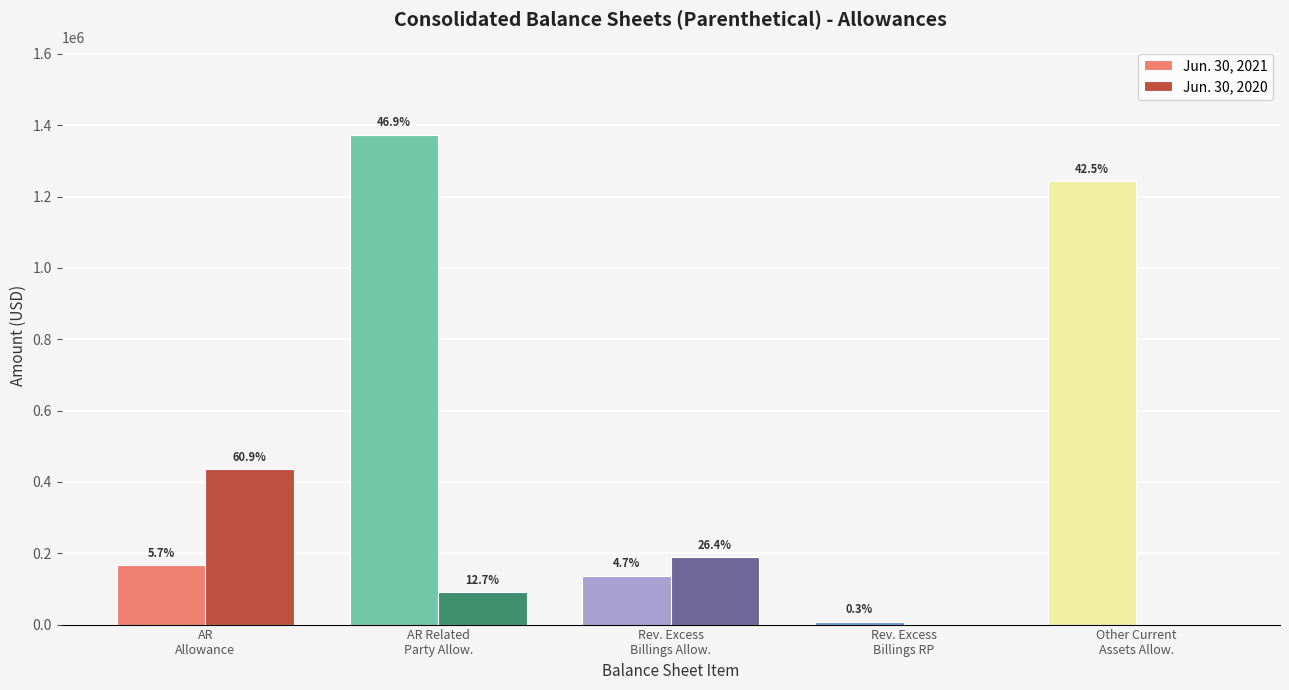

List the series in order of their peak value, lowest first.

Jun. 30, 2020, Jun. 30, 2021